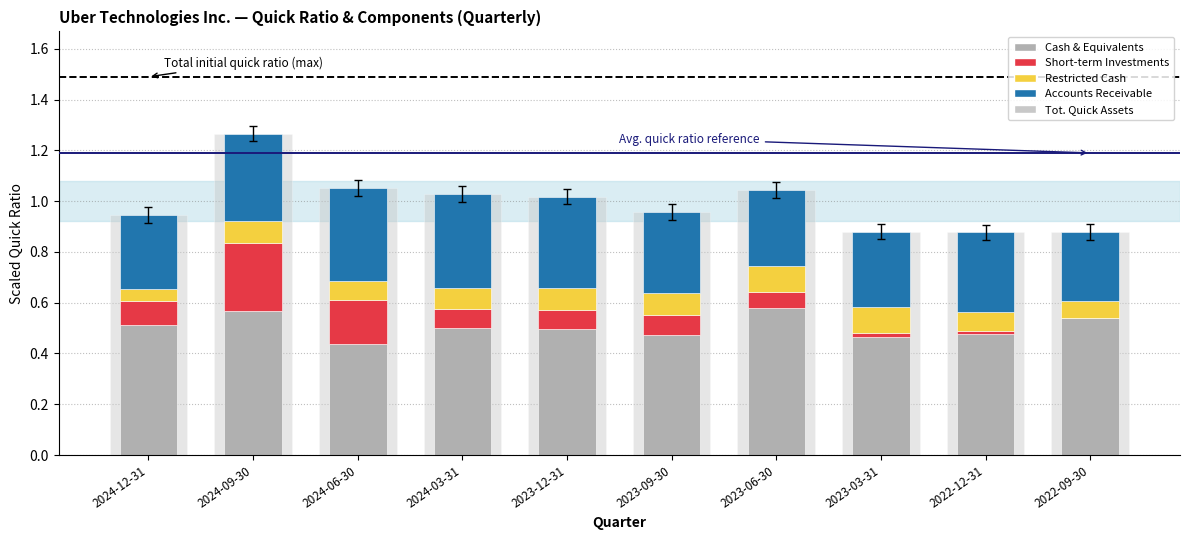

What is the approximate value of Short-term Investments at 2024-06-30?

0.2